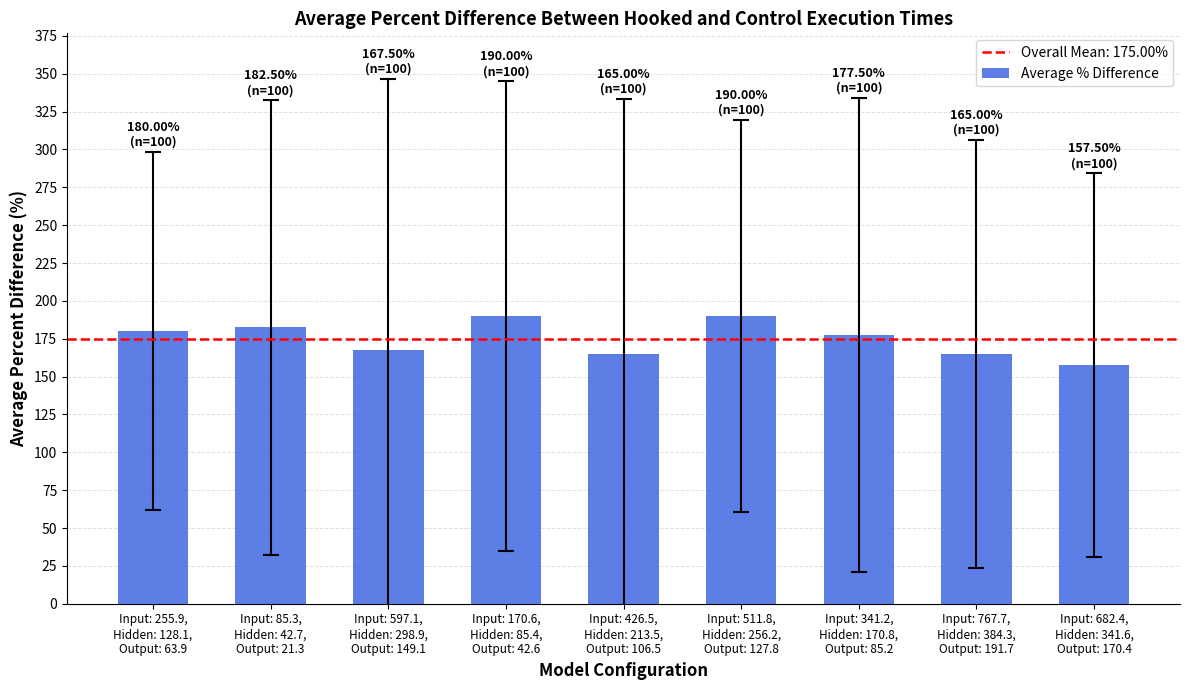

What is the smallest value displayed?

157.5